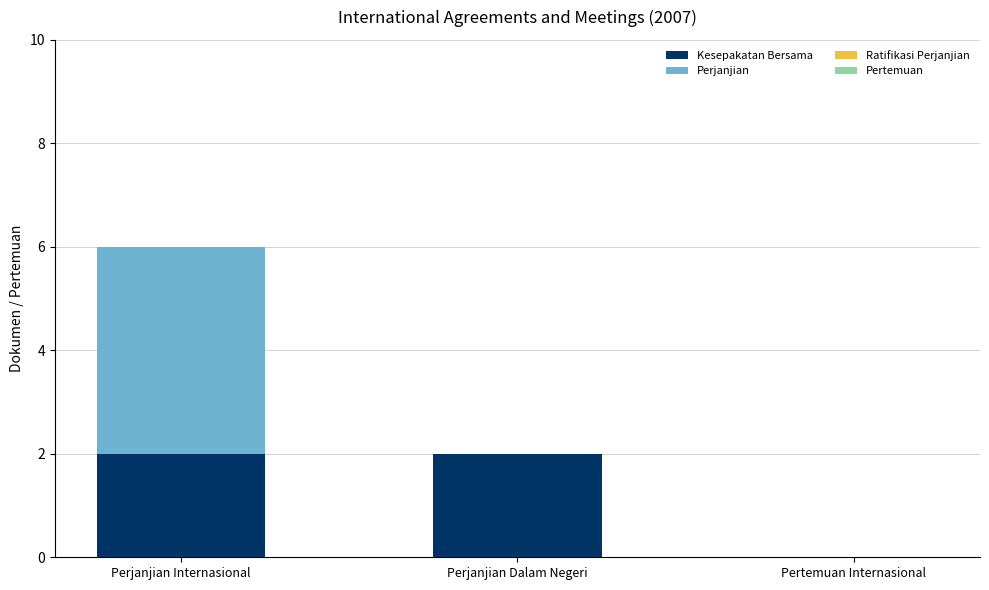

At which category is the sum across all series the highest?

Perjanjian Internasional